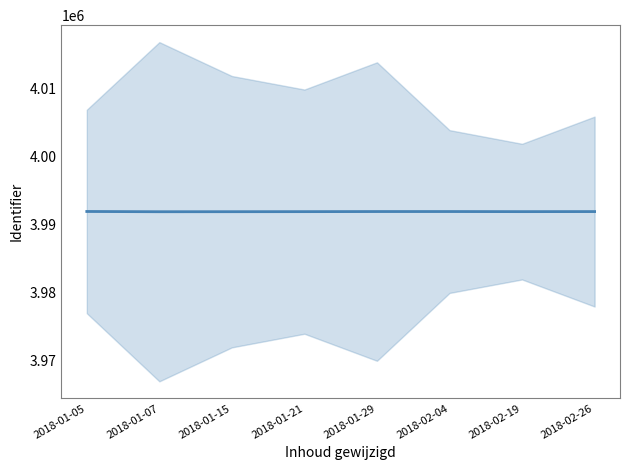

What is the label of the 4th point from the left?

2018-01-21